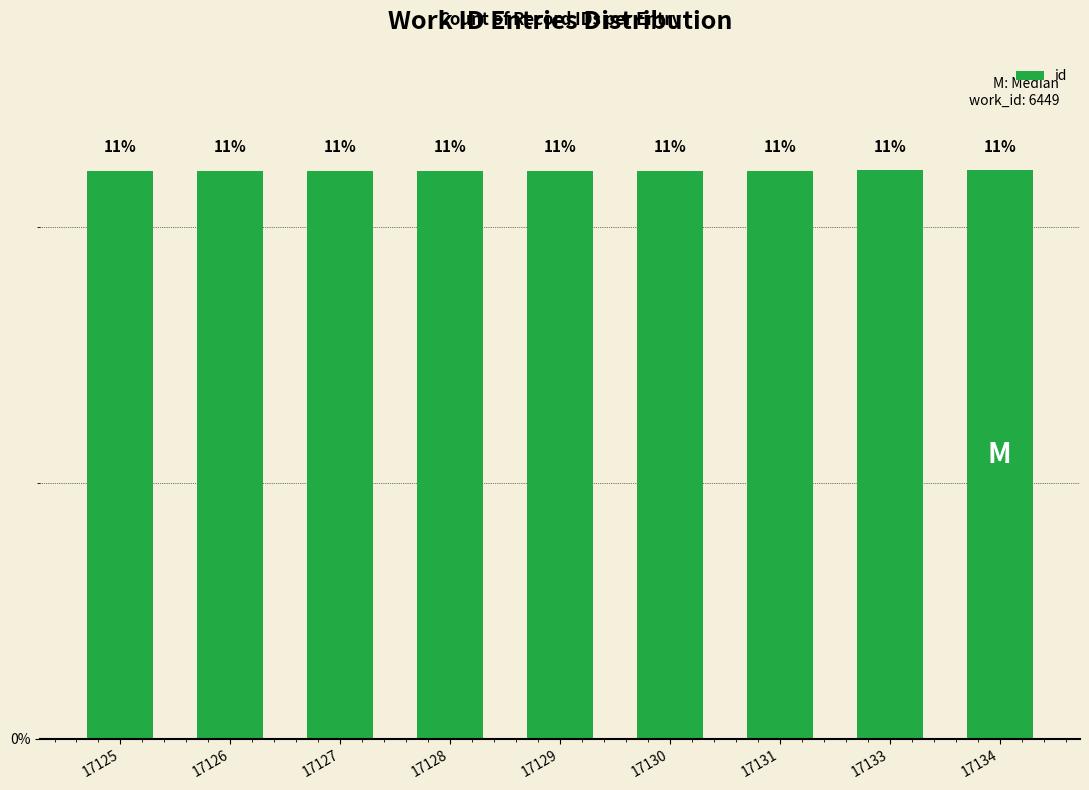

How many bars are there in total?

9